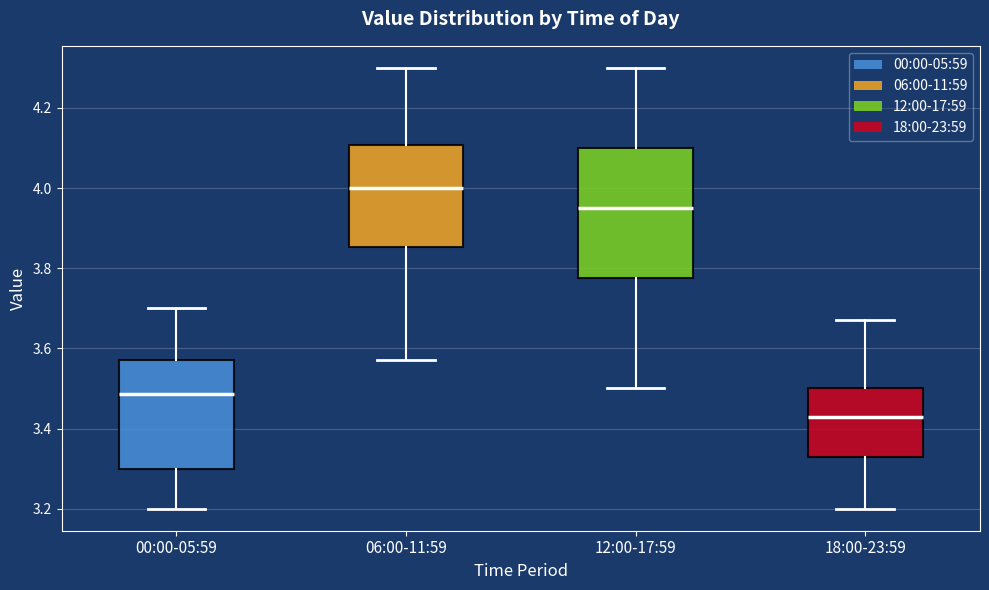

Which box has the highest median line?

06:00-11:59